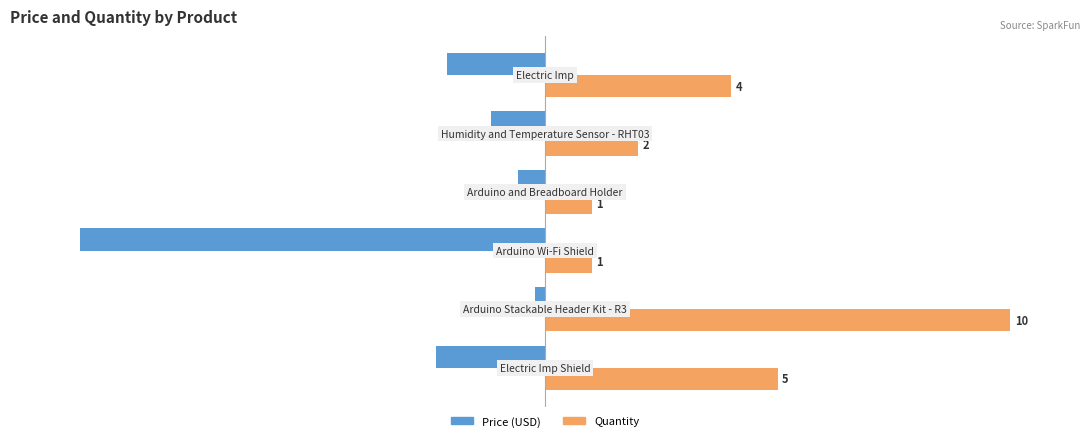

What are all the series names shown in the legend?

Price (USD), Quantity